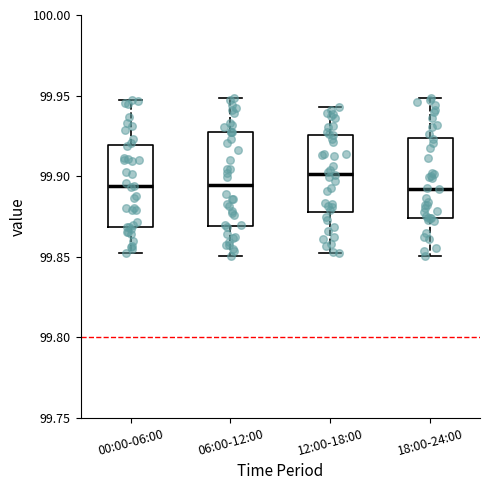

Reading left to right, read every box against the y-axis: the position of its median line, the range the box covers, and the ends of its whiskers. The values are not printed on the chart, so give them approximately, as read against the axis.

00:00-06:00: median 99.895, box 99.870 to 99.920, whiskers 99.850 to 99.945
06:00-12:00: median 99.895, box 99.870 to 99.925, whiskers 99.850 to 99.950
12:00-18:00: median 99.900, box 99.880 to 99.925, whiskers 99.855 to 99.945
18:00-24:00: median 99.890, box 99.875 to 99.925, whiskers 99.850 to 99.950